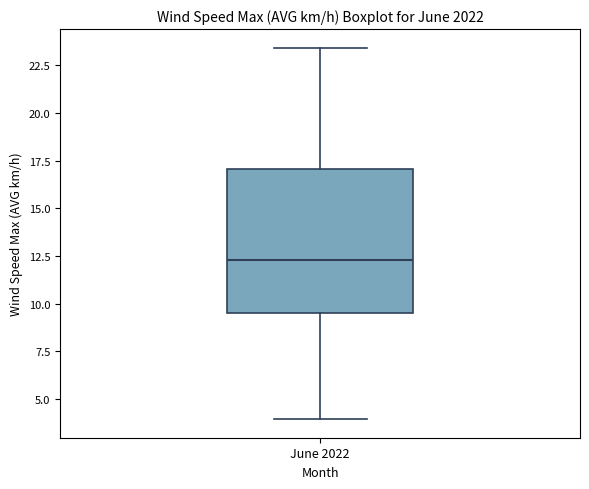

Where does the median line of the box for June 2022 sit on the y-axis? The values are not printed on the chart, so give them approximately, as read against the axis.

12.5